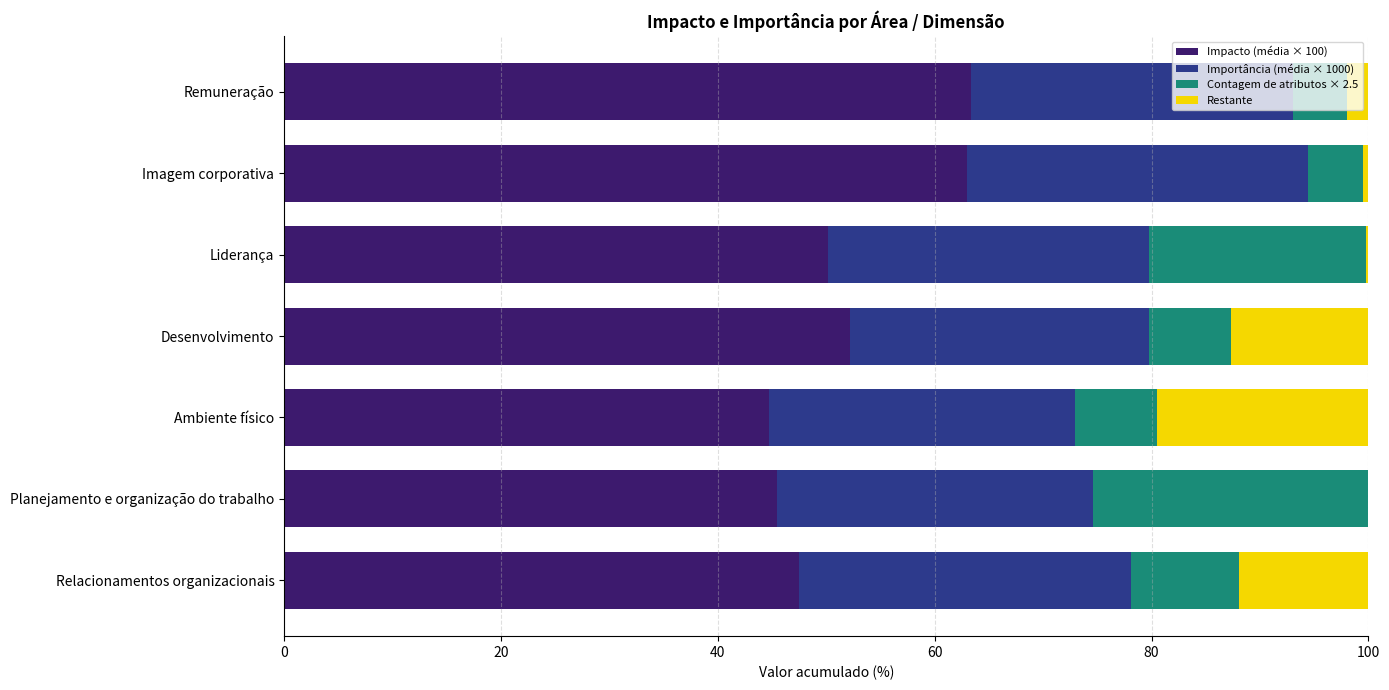

At how many categories does at least one series exceed 27?

7